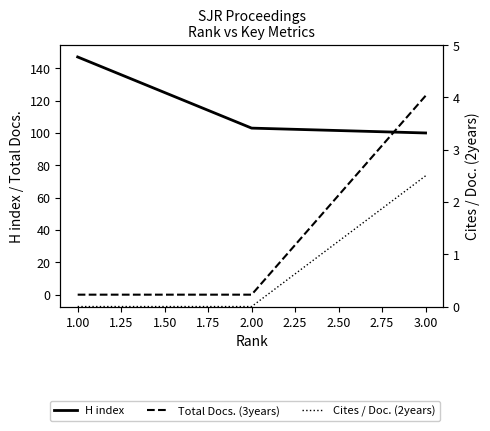

What is the value of the H index point at the 1st from the left?

147.0